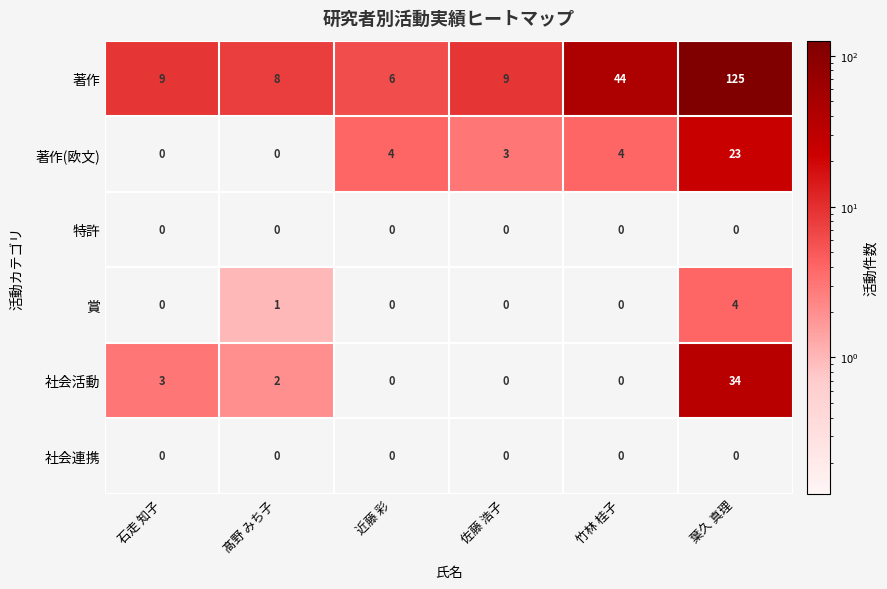

Is the value of 社会活動 at 近藤 彩 greater than the value of 著作(欧文) at 葉久 真理?

No